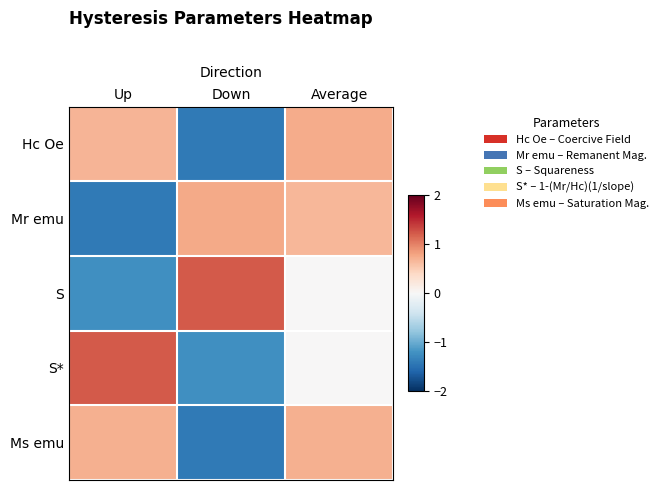

How many categories are shown in the chart?

3